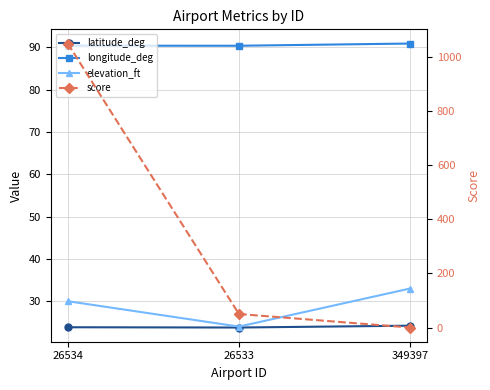

Is it true that elevation_ft equals 7.7 at 26533?

False